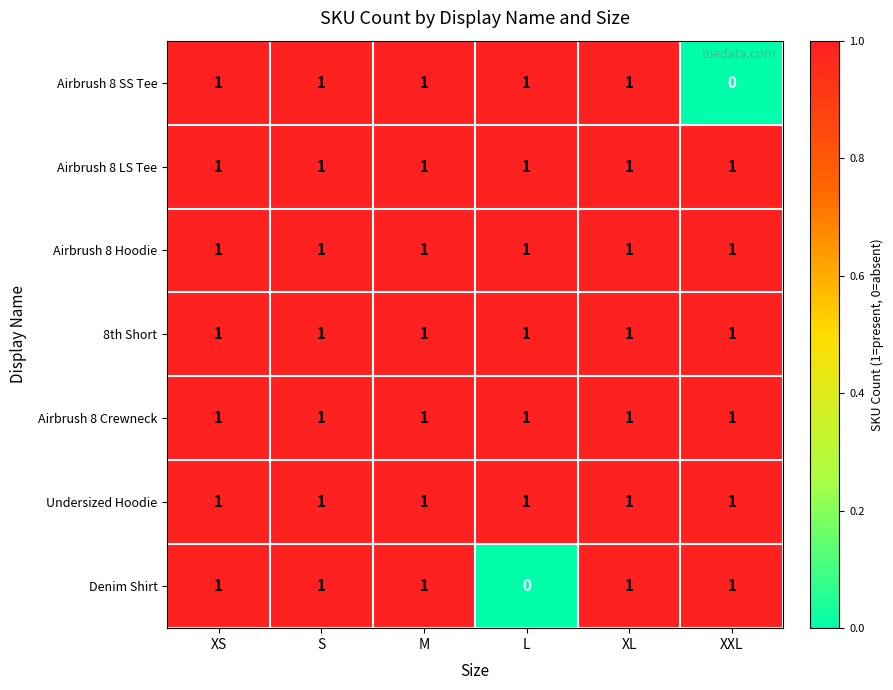

What is the sum of all Undersized Hoodie values?

6